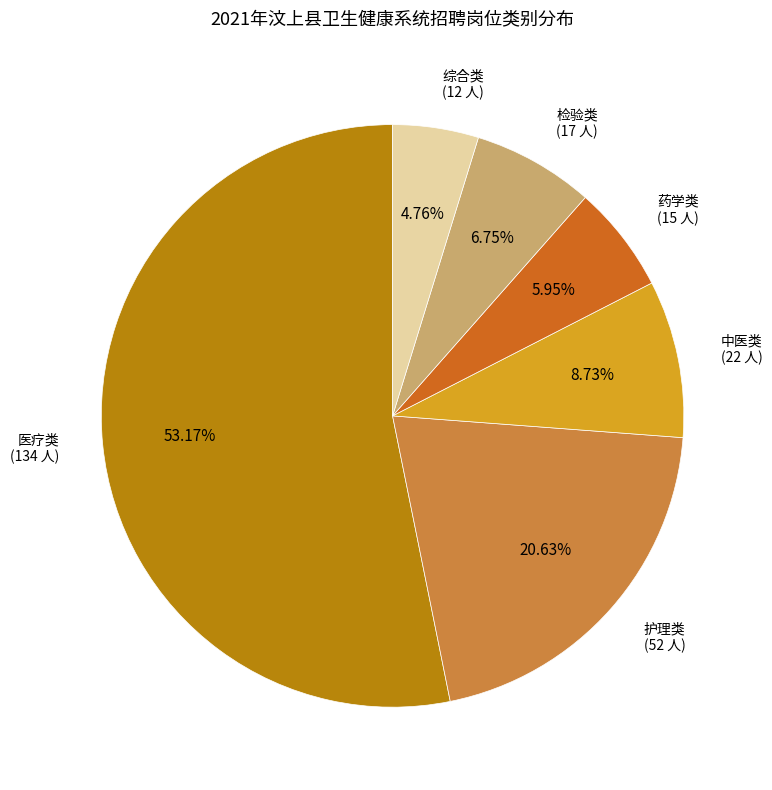

Which slice is the largest?

医疗类